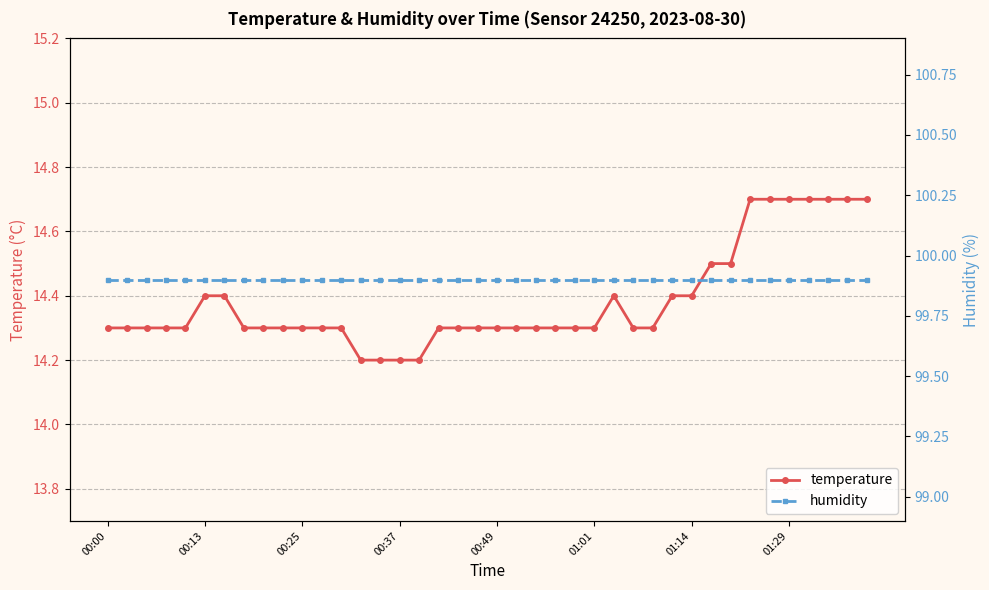

At which label is humidity closest to 99?

00:00